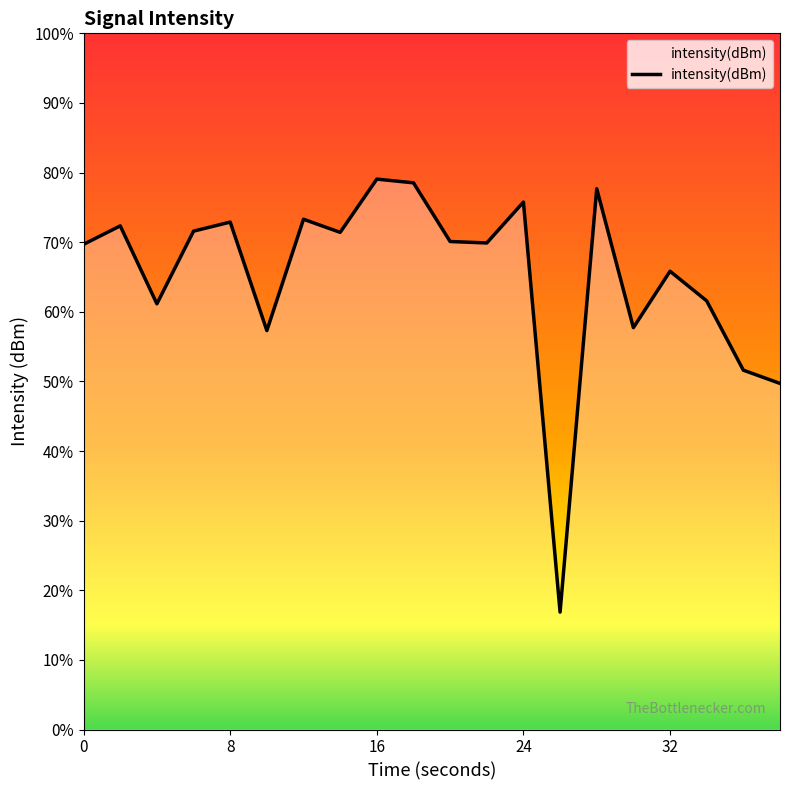

How many interior local valleys (lower than both neighbors) does the data have?

6